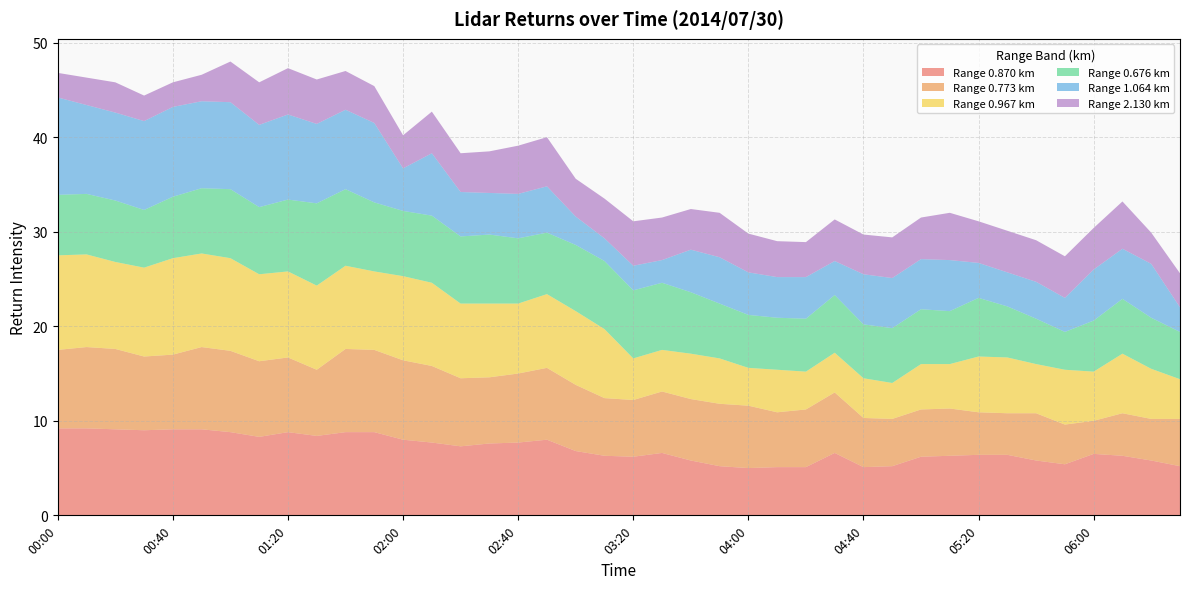

Reading left to right, list all the values displayed in this chart.

0.870: 00:00=9.2	00:10=9.2	00:20=9.1	00:30=9.0	00:40=9.1	00:50=9.1	01:00=8.8	01:10=8.3	01:20=8.8	01:30=8.4	01:40=8.8	01:50=8.8	02:00=8.0	02:10=7.7	02:20=7.3	02:30=7.6	02:40=7.7	02:50=8.0	03:00=6.8	03:10=6.3	03:20=6.2	03:30=6.6	03:40=5.8	03:50=5.2	04:00=5.0	04:10=5.1	04:20=5.1	04:30=6.6	04:40=5.1	04:50=5.2	05:00=6.2	05:10=6.3	05:20=6.4	05:30=6.4	05:40=5.8	05:50=5.4	06:00=6.5	06:10=6.3	06:20=5.8	06:30=5.2
0.773: 00:00=8.3	00:10=8.6	00:20=8.5	00:30=7.8	00:40=7.9	00:50=8.7	01:00=8.6	01:10=8.0	01:20=7.9	01:30=7.0	01:40=8.8	01:50=8.7	02:00=8.4	02:10=8.1	02:20=7.2	02:30=7.0	02:40=7.3	02:50=7.6	03:00=7.0	03:10=6.1	03:20=6.0	03:30=6.5	03:40=6.5	03:50=6.6	04:00=6.6	04:10=5.8	04:20=6.1	04:30=6.4	04:40=5.2	04:50=5.0	05:00=5.0	05:10=5.0	05:20=4.5	05:30=4.4	05:40=5.0	05:50=4.2	06:00=3.5	06:10=4.5	06:20=4.4	06:30=5.0
0.967: 00:00=10.0	00:10=9.8	00:20=9.2	00:30=9.4	00:40=10.2	00:50=9.9	01:00=9.8	01:10=9.2	01:20=9.1	01:30=8.9	01:40=8.8	01:50=8.3	02:00=8.9	02:10=8.8	02:20=7.9	02:30=7.8	02:40=7.4	02:50=7.8	03:00=7.8	03:10=7.3	03:20=4.4	03:30=4.4	03:40=4.8	03:50=4.8	04:00=4.0	04:10=4.5	04:20=4.0	04:30=4.2	04:40=4.2	04:50=3.8	05:00=4.8	05:10=4.7	05:20=5.9	05:30=5.9	05:40=5.2	05:50=5.8	06:00=5.2	06:10=6.3	06:20=5.3	06:30=4.2
0.676: 00:00=6.4	00:10=6.4	00:20=6.5	00:30=6.1	00:40=6.5	00:50=6.9	01:00=7.3	01:10=7.1	01:20=7.6	01:30=8.7	01:40=8.1	01:50=7.3	02:00=6.9	02:10=7.1	02:20=7.1	02:30=7.3	02:40=6.9	02:50=6.5	03:00=7.0	03:10=7.2	03:20=7.2	03:30=7.1	03:40=6.5	03:50=5.8	04:00=5.6	04:10=5.5	04:20=5.6	04:30=6.1	04:40=5.7	04:50=5.8	05:00=5.8	05:10=5.6	05:20=6.2	05:30=5.4	05:40=4.8	05:50=4.0	06:00=5.4	06:10=5.8	06:20=5.4	06:30=5.0
1.064: 00:00=10.3	00:10=9.4	00:20=9.3	00:30=9.4	00:40=9.5	00:50=9.2	01:00=9.2	01:10=8.7	01:20=9.0	01:30=8.4	01:40=8.4	01:50=8.4	02:00=4.5	02:10=6.6	02:20=4.7	02:30=4.4	02:40=4.7	02:50=4.9	03:00=3.0	03:10=2.4	03:20=2.6	03:30=2.4	03:40=4.5	03:50=4.9	04:00=4.5	04:10=4.3	04:20=4.4	04:30=3.6	04:40=5.3	04:50=5.3	05:00=5.3	05:10=5.4	05:20=3.7	05:30=3.6	05:40=3.9	05:50=3.6	06:00=5.4	06:10=5.3	06:20=5.7	06:30=2.6
2.130: 00:00=2.6	00:10=2.9	00:20=3.2	00:30=2.7	00:40=2.6	00:50=2.8	01:00=4.3	01:10=4.5	01:20=4.9	01:30=4.7	01:40=4.1	01:50=3.9	02:00=3.5	02:10=4.4	02:20=4.1	02:30=4.4	02:40=5.1	02:50=5.2	03:00=4.0	03:10=4.2	03:20=4.7	03:30=4.5	03:40=4.3	03:50=4.7	04:00=4.1	04:10=3.8	04:20=3.7	04:30=4.4	04:40=4.2	04:50=4.3	05:00=4.4	05:10=5.0	05:20=4.4	05:30=4.4	05:40=4.4	05:50=4.4	06:00=4.4	06:10=5.0	06:20=3.3	06:30=3.6